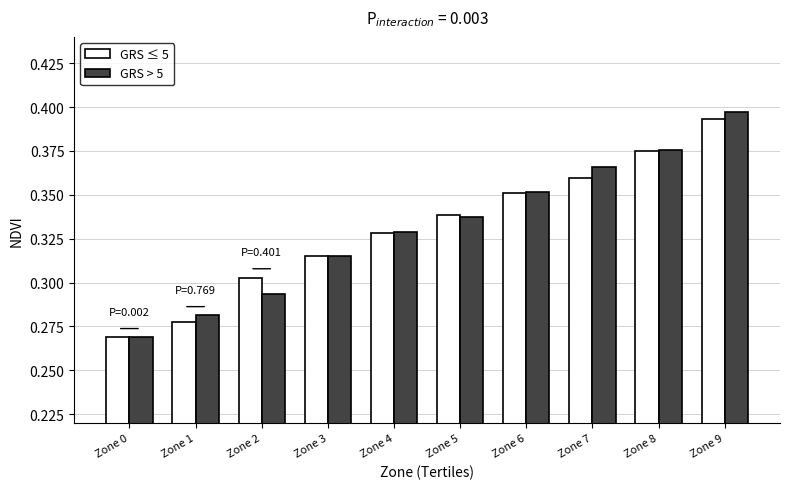

Rank the series by their maximum value, from highest to lowest.

GRS > 5, GRS ≤ 5